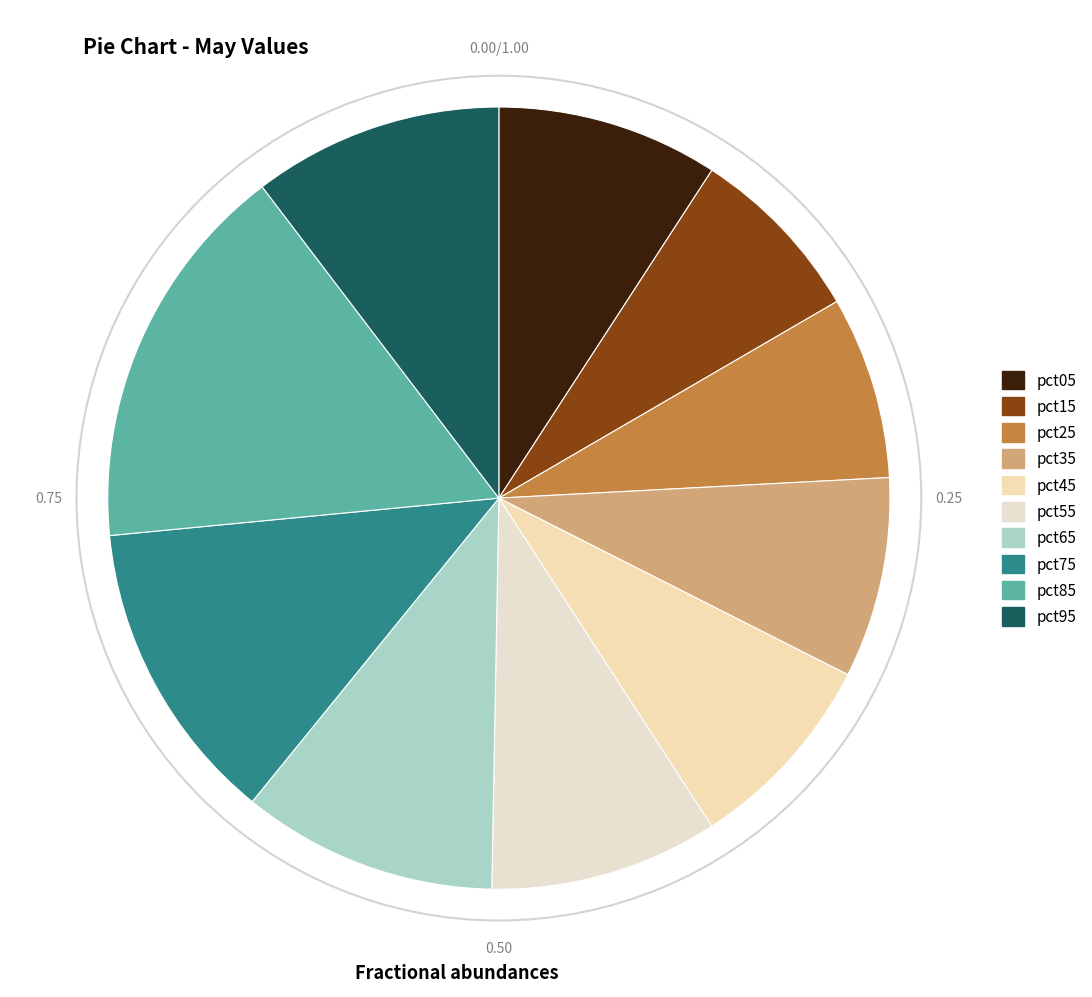

Which has a higher value, pct35 or pct55?

pct55